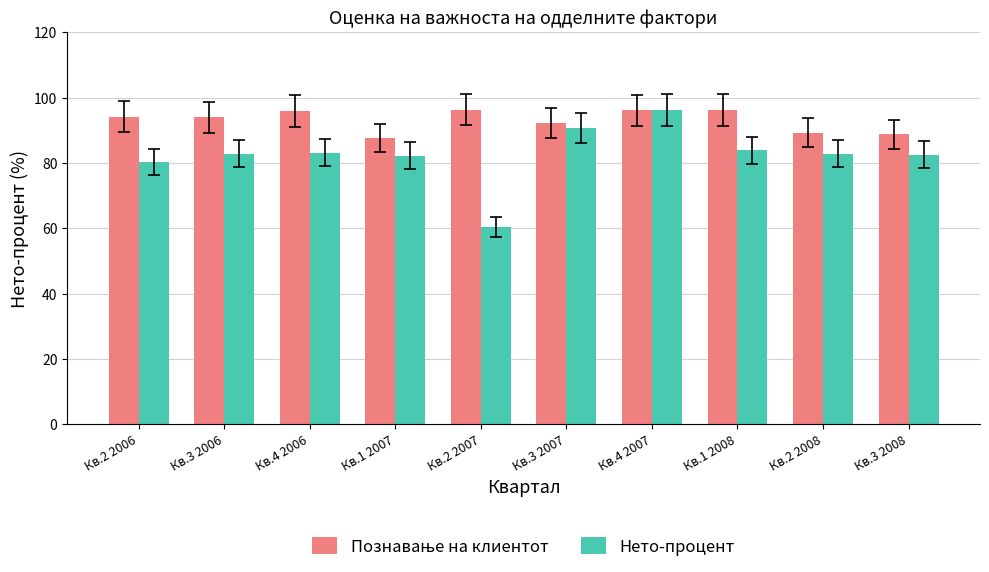

Which series has the largest range (max minus min)?

Нето-процент